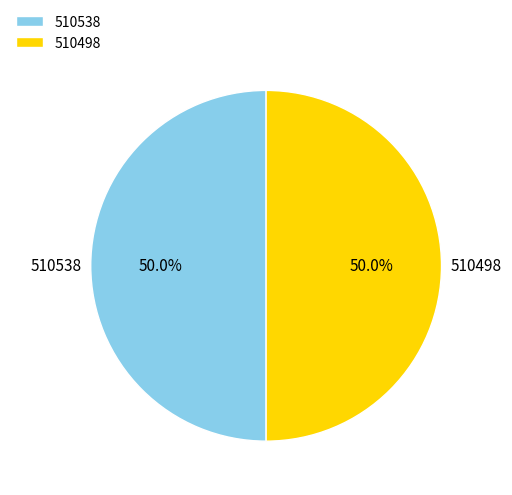

The 510538 slice represents 59% of the pie. True or false?

False